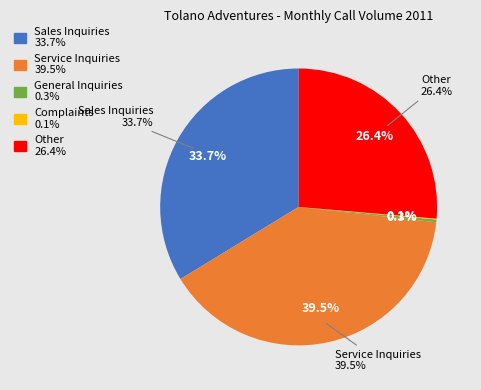

Do Sales Inquiries and Service Inquiries together represent more than half of the pie?

Yes